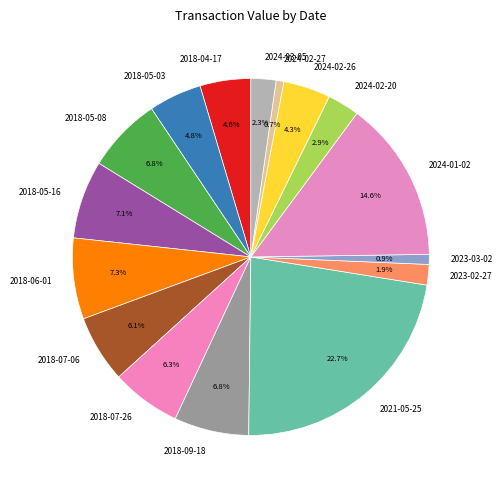

How many segments does this pie chart have?

16